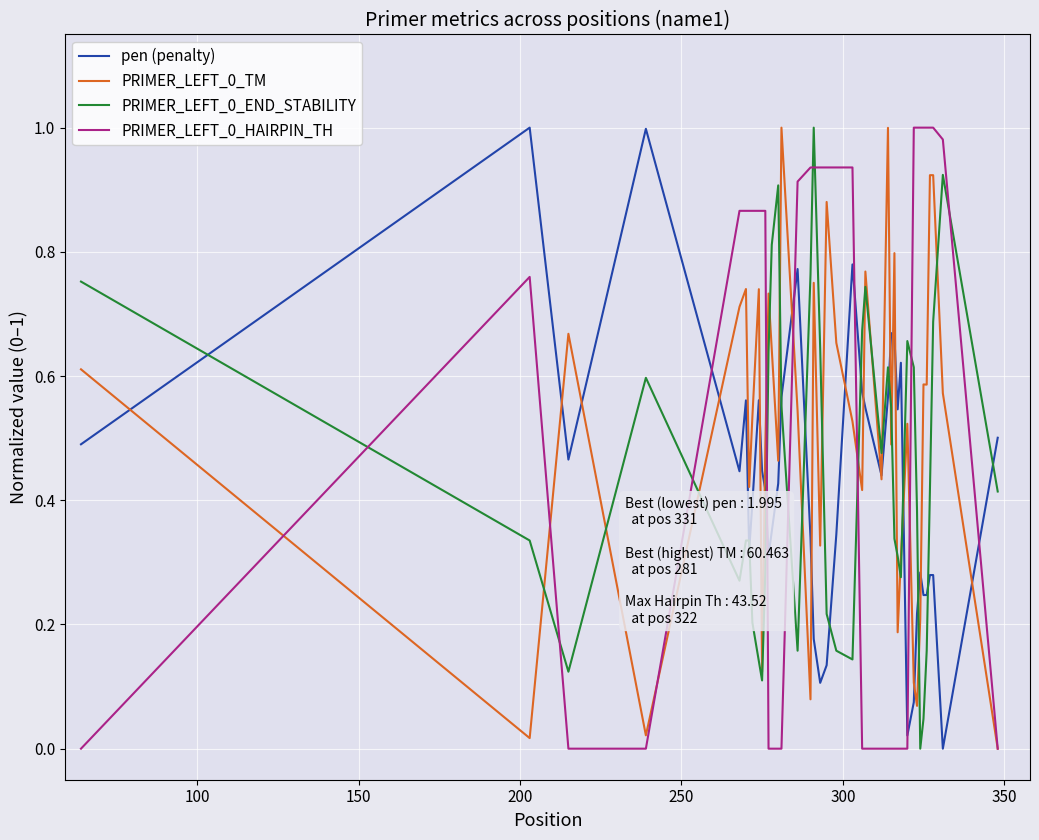

True or false: PRIMER_LEFT_0_TM and PRIMER_LEFT_0_END_STABILITY intersect in this chart.

True